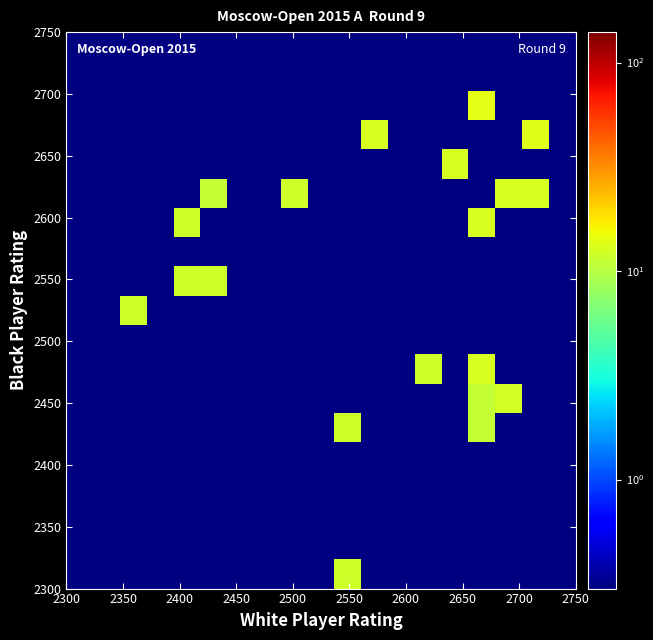

At how many categories does at least one series exceed 8?

11